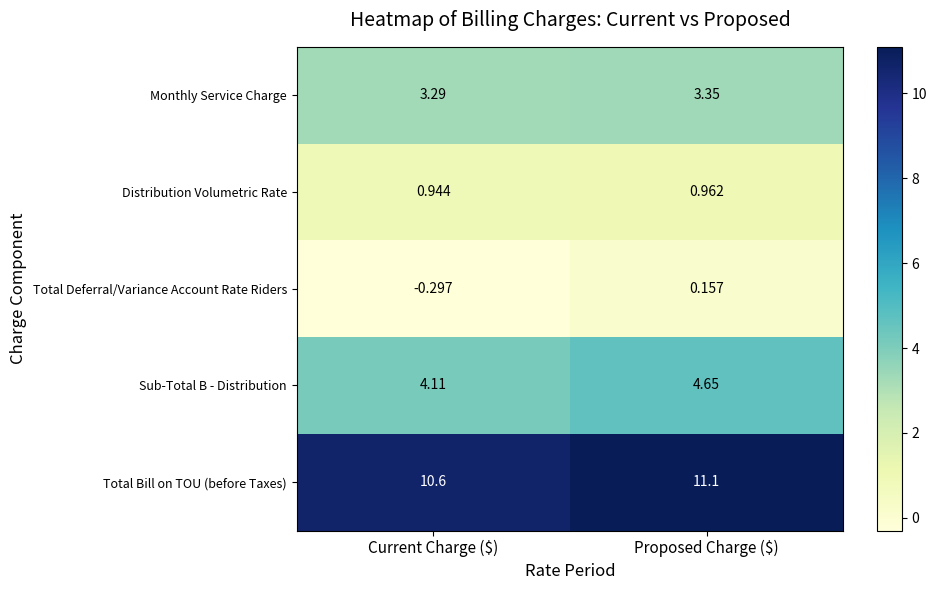

Which series has the largest range (max minus min)?

Sub-Total B - Distribution